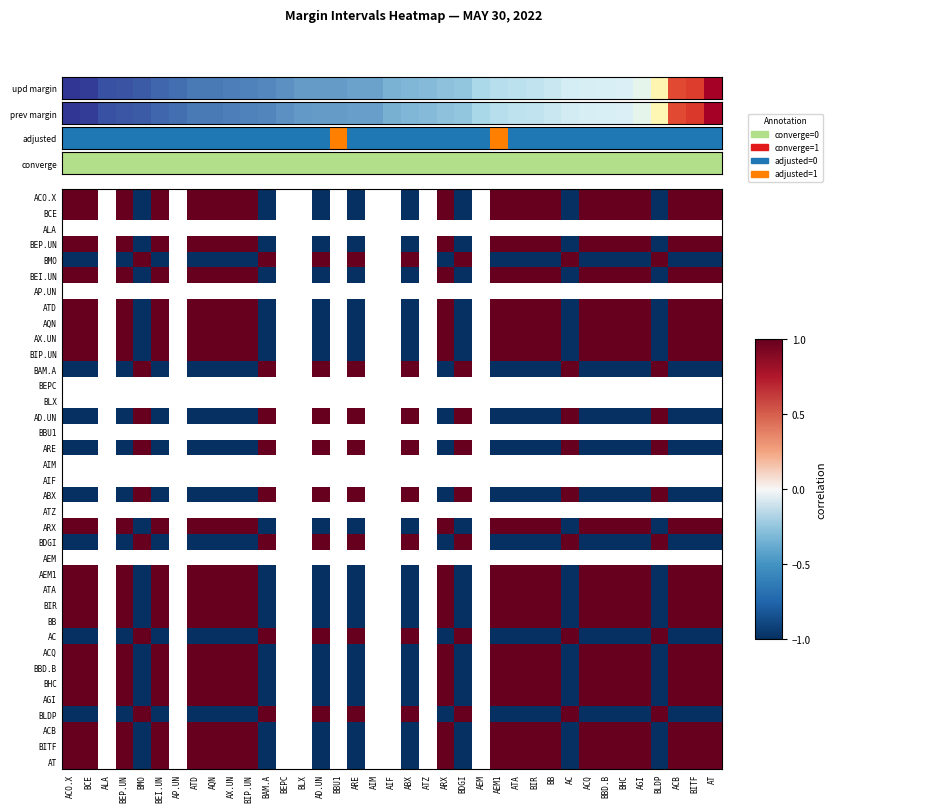

Is it true that ATA equals 1.0 at BEP.UN?

True